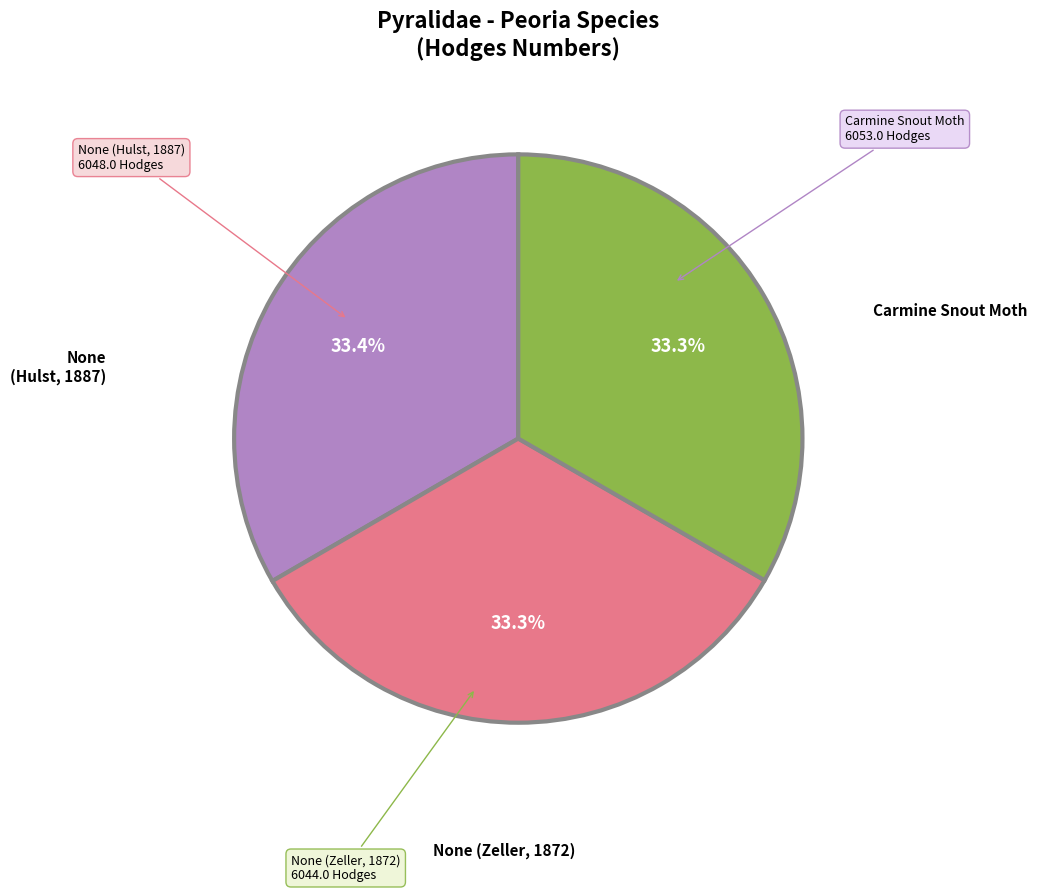

The None (Zeller, 1872) slice represents 33% of the pie. True or false?

True